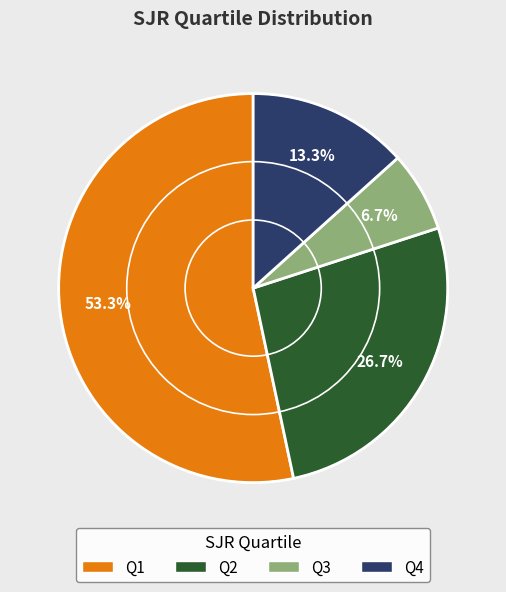

Does any single category account for the majority?

Yes